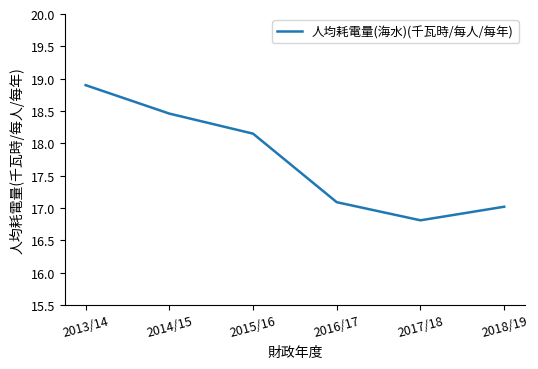

True or false: there are more than 0 points higher than both neighbors.

False